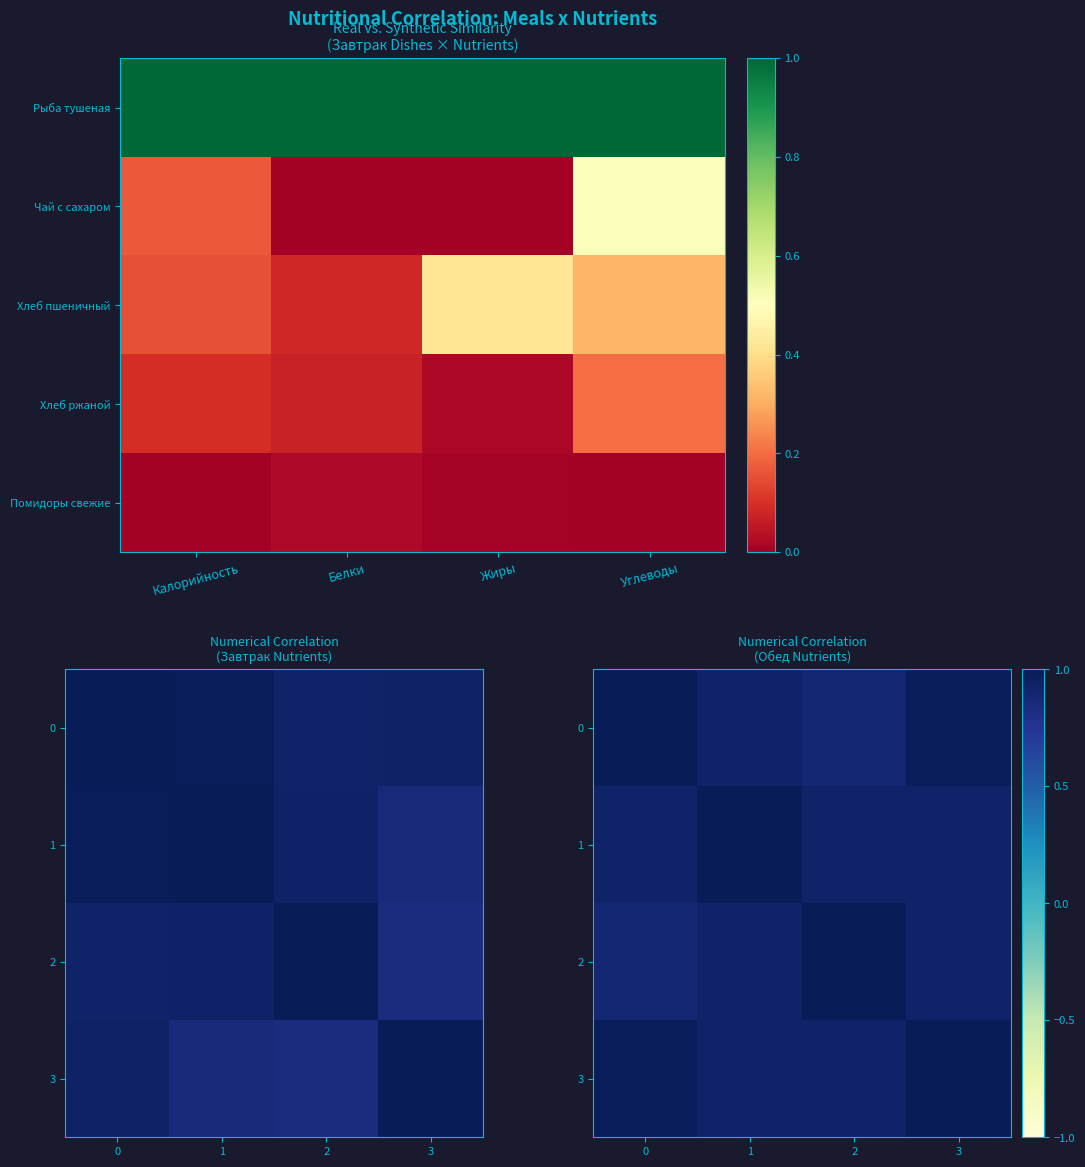

At which label does 3 reach its minimum?

1